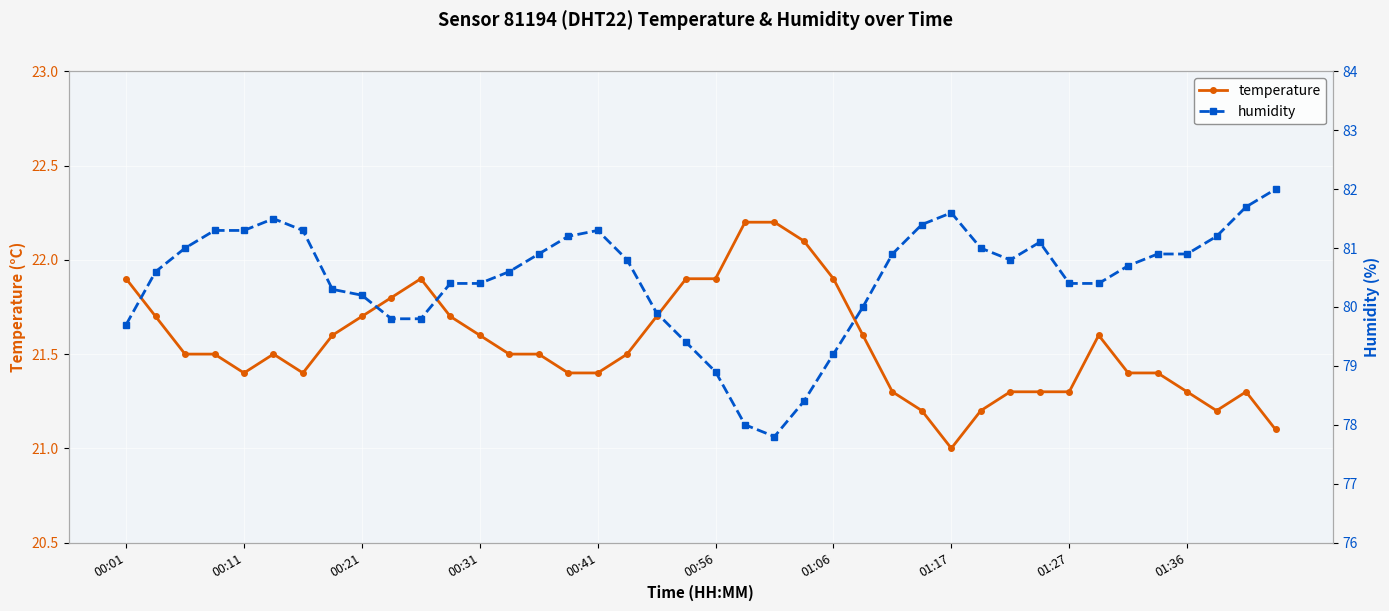

The value of temperature at 00:01 is 21.9. True or false?

True